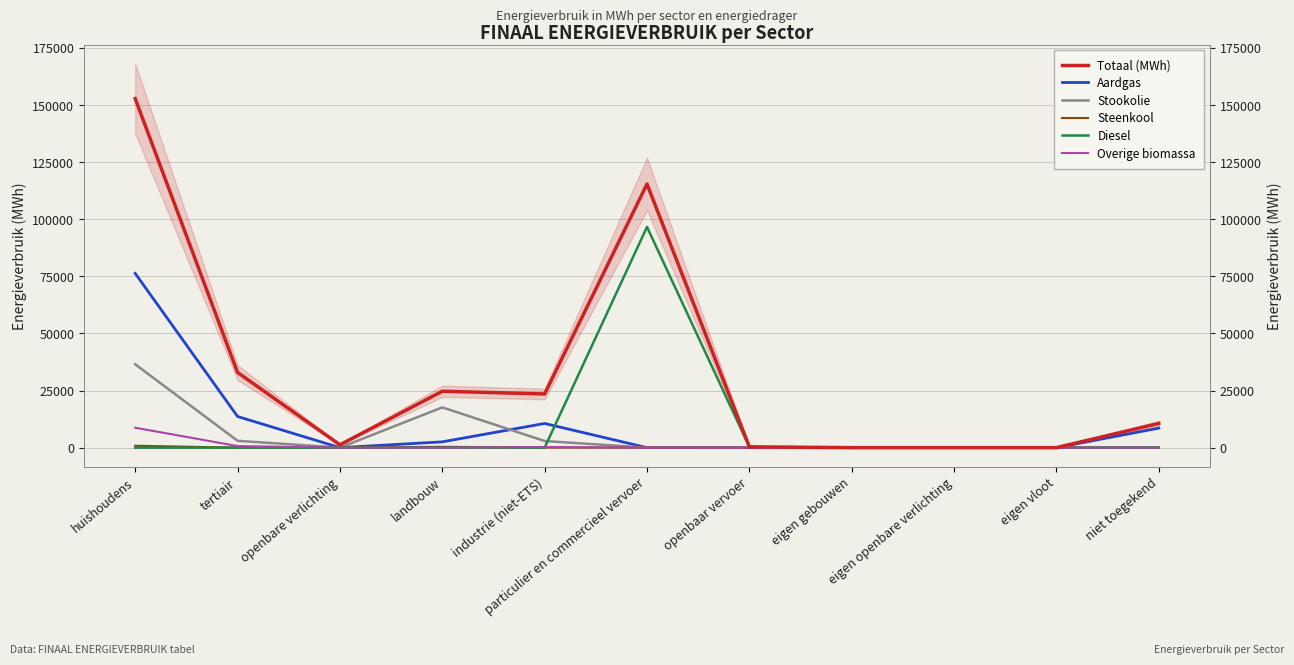

Reading left to right, transcribe all the data shown in this chart.

Totaal (MWh): 152810.5	32911.2	1242.5	24686.0	23505.7	115427.0	336.5	0.0	0.0	0.0	10619.3
Aardgas: 76292.2	13638.7	0.0	2533.4	10580.9	4.0	0.0	0.0	0.0	0.0	8553.1
Stookolie: 36502.0	2993.9	0.0	17624.6	2892.8	0.0	0.0	0.0	0.0	0.0	0.0
Steenkool: 821.9	0.0	0.0	367.7	52.1	0.0	0.0	0.0	0.0	0.0	0.0
Diesel: 0.0	0.0	0.0	0.0	0.0	96636.8	321.2	0.0	0.0	0.0	0.0
Overige biomassa: 8718.1	686.8	0.0	0.0	266.2	0.0	0.0	0.0	0.0	0.0	0.0